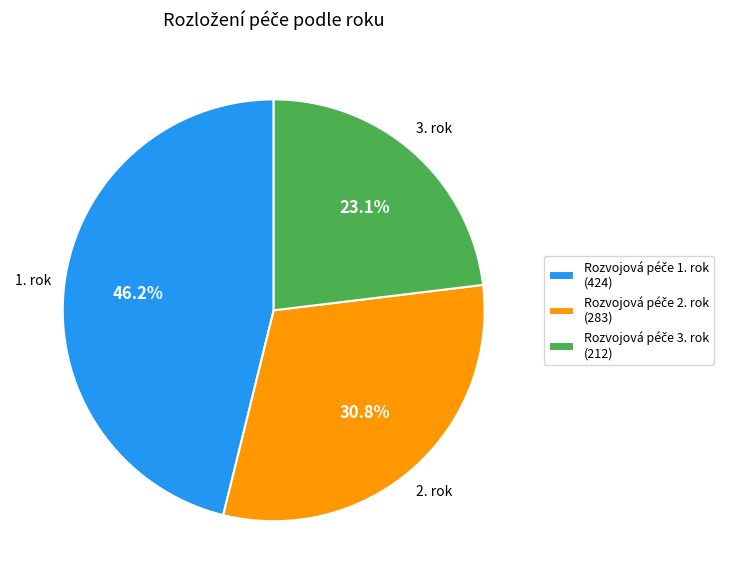

To the nearest percent, what is the average slice percentage?

33%